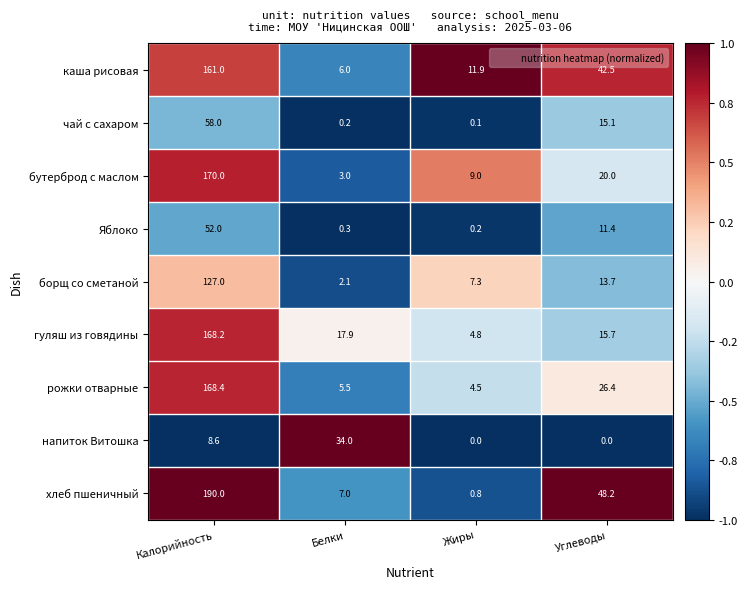

Which series has the largest total across all categories?

хлеб пшеничный